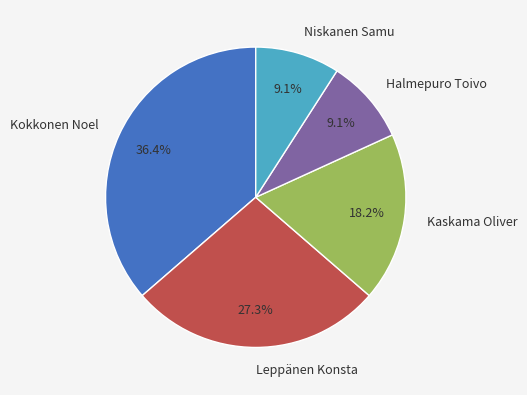

Is it true that Niskanen Samu is 9% of the pie?

True